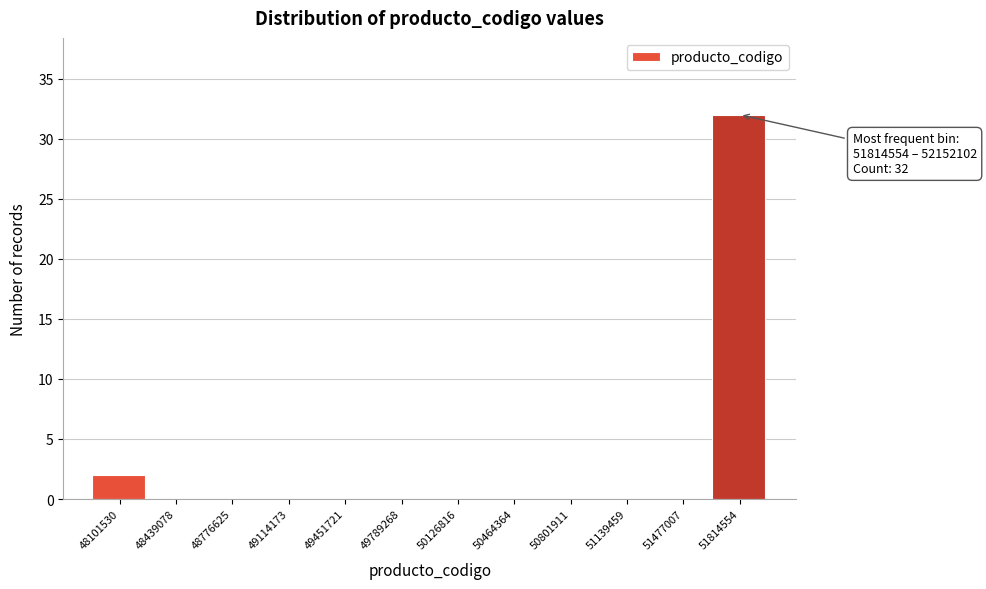

Reading left to right, list all the values displayed in this chart.

48101530=2	48439078=0	48776625=0	49114173=0	49451721=0	49789268=0	50126816=0	50464364=0	50801911=0	51139459=0	51477007=0	51814554=32